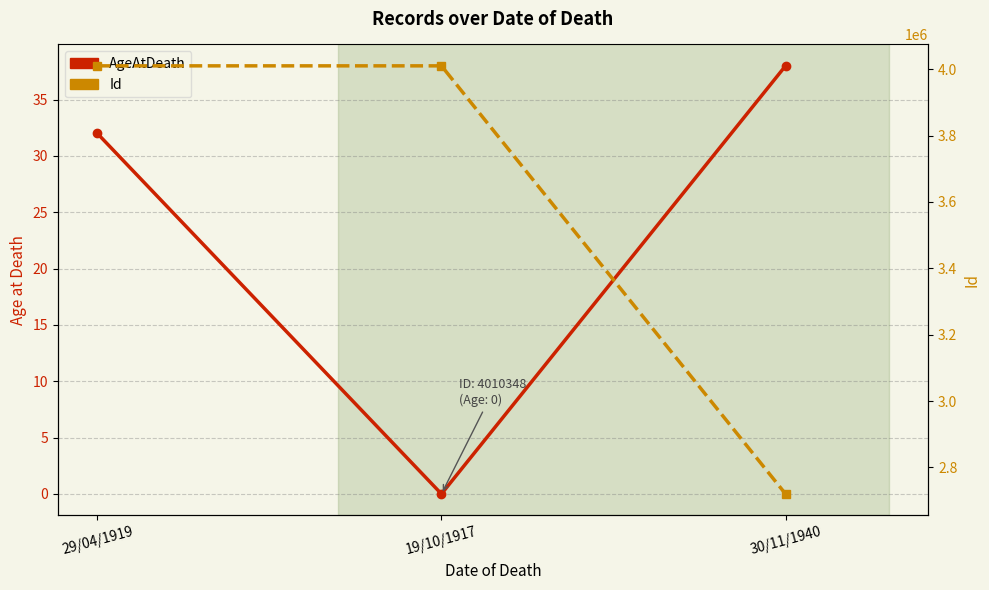

What is the maximum value for Id?

4010348